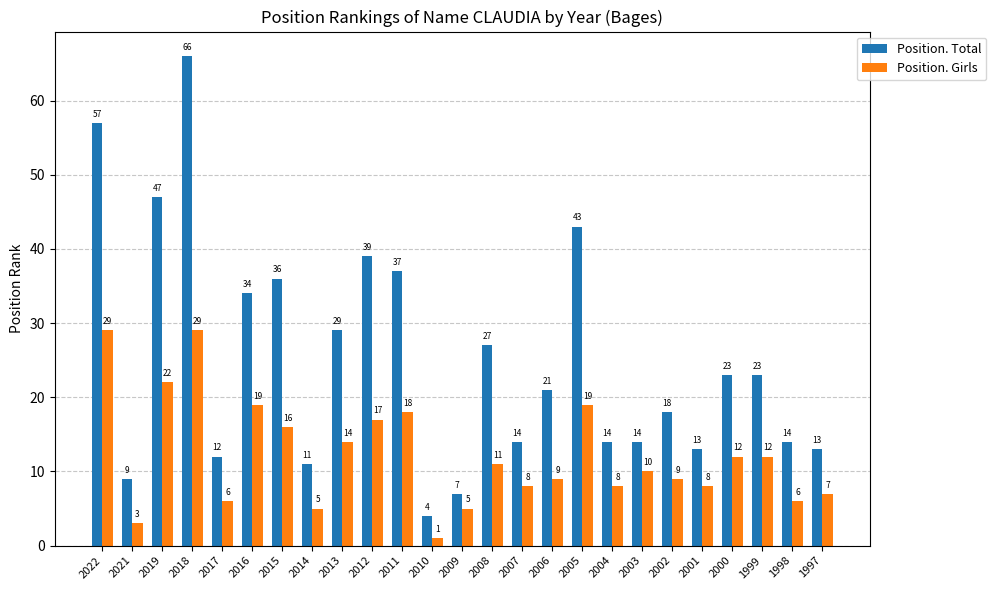

What are all the series names shown in the legend?

Position. Total, Position. Girls